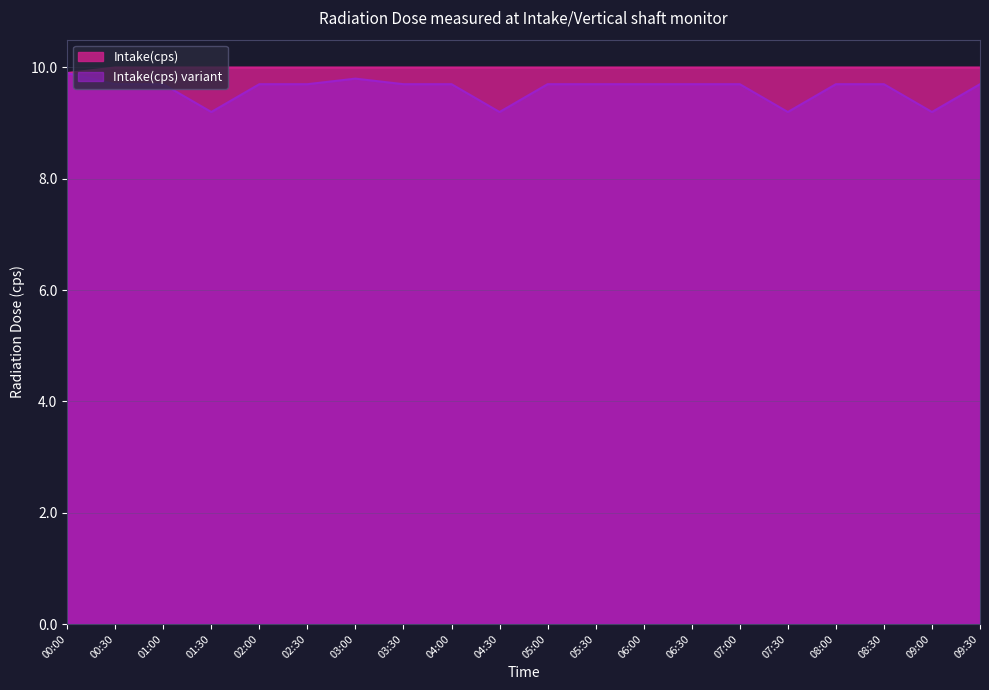

At which label is the value closest to 9?

00:00